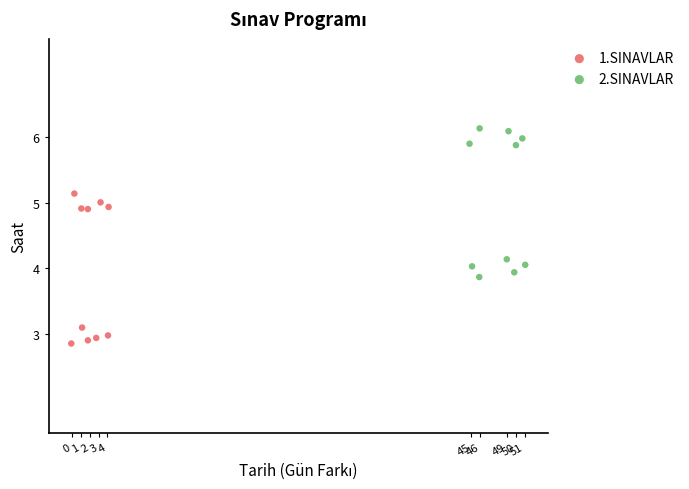

Which series reaches the minimum Y coordinate?

1.SINAVLAR